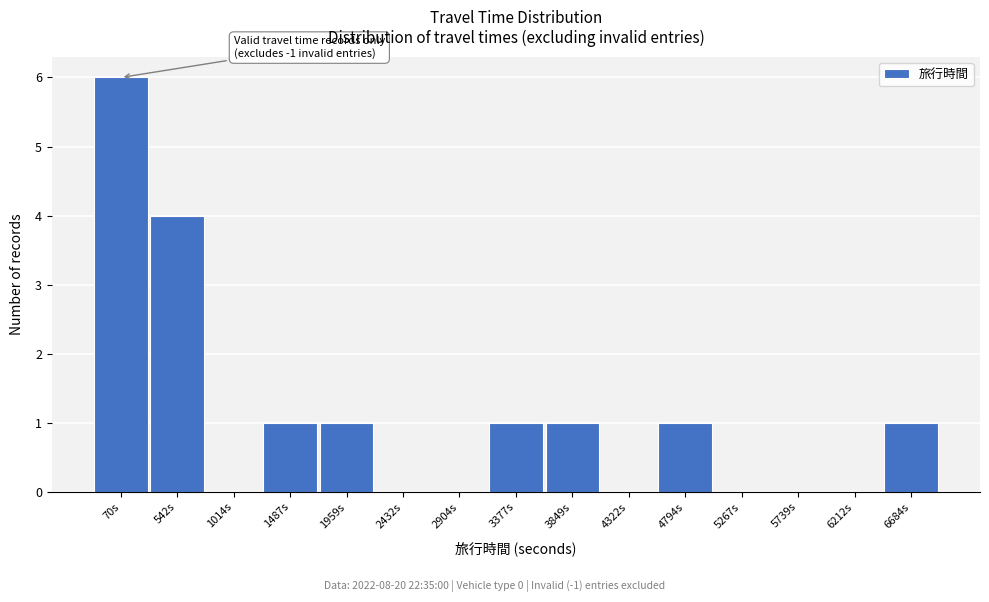

Reading left to right, transcribe all the data shown in this chart.

70s=6	542s=4	1014s=0	1487s=1	1959s=1	2432s=0	2904s=0	3377s=1	3849s=1	4322s=0	4794s=1	5267s=0	5739s=0	6212s=0	6684s=1